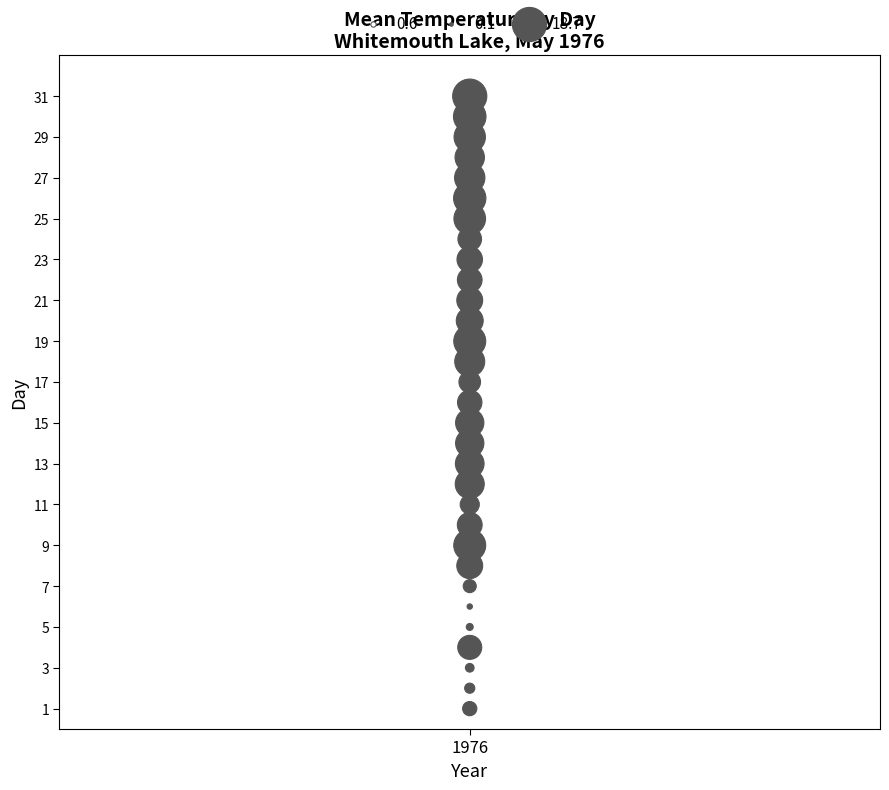

What is the range of Y values (max minus min)?

30